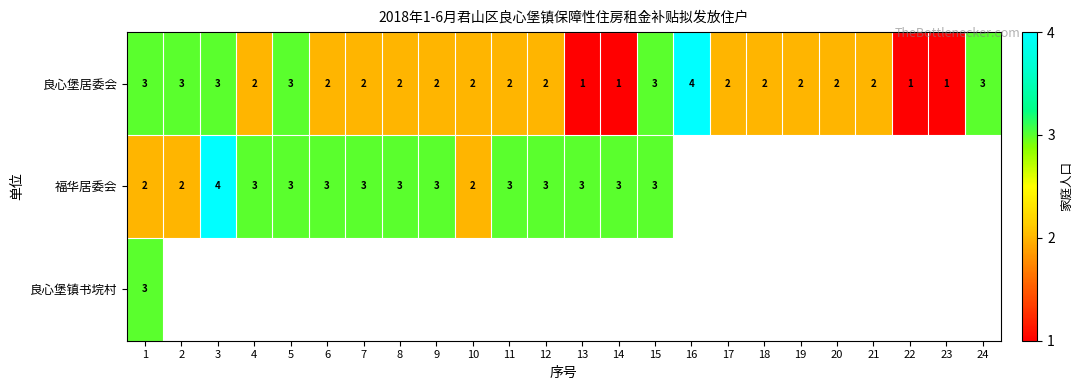

Is the value of 良心堡居委会 at 23 greater than the value of 福华居委会 at 3?

No